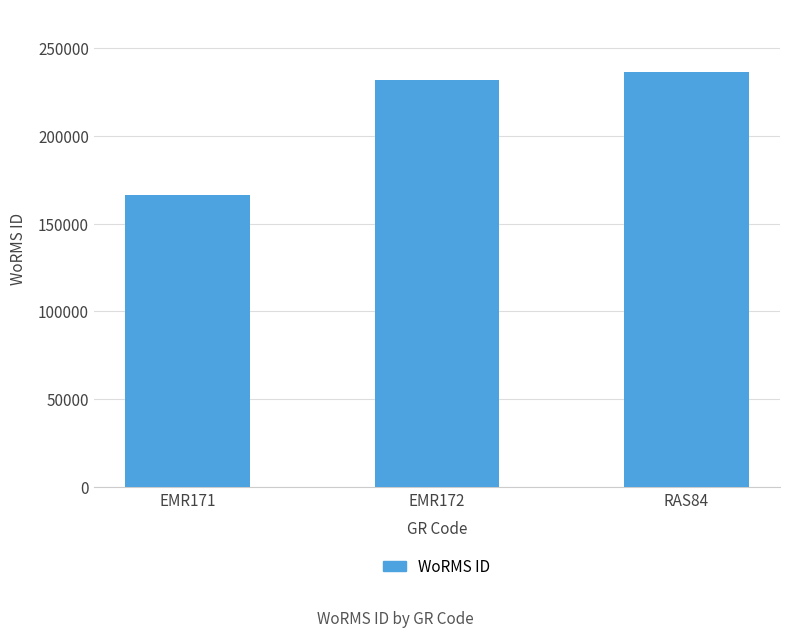

What is the sum of all values?

634643